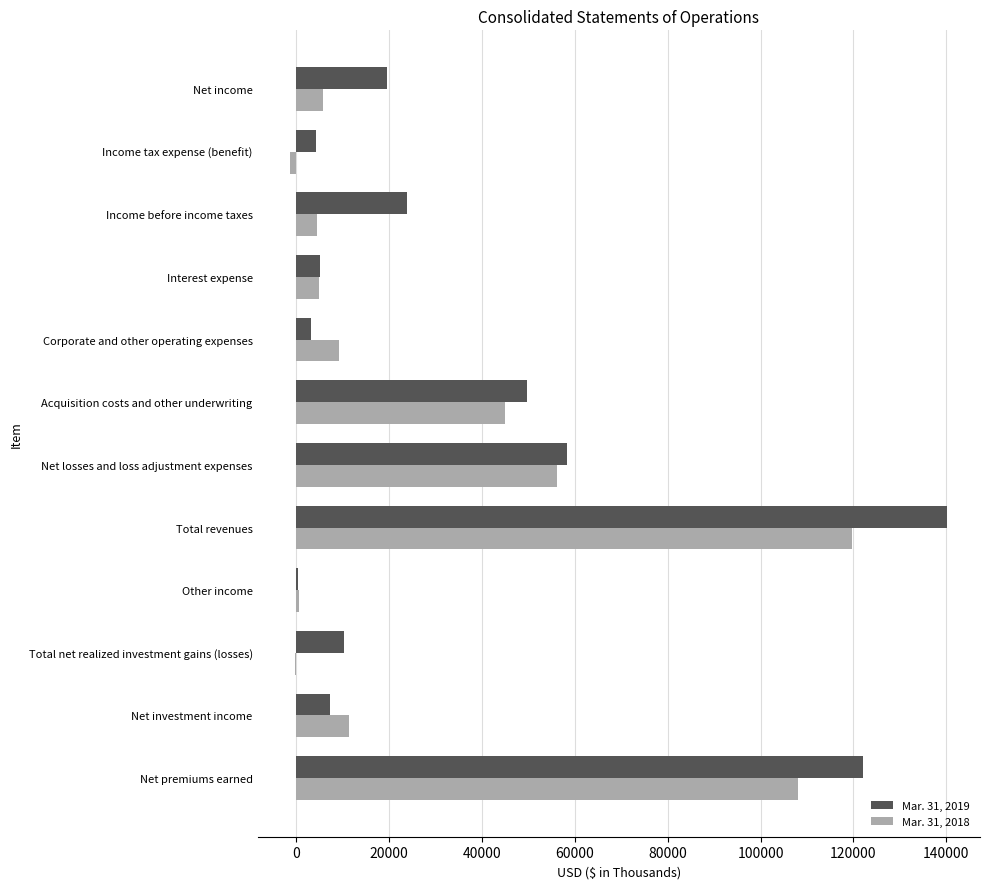

Between Net losses and loss adjustment expenses and Net income, which series saw the biggest shift?

Mar. 31, 2018